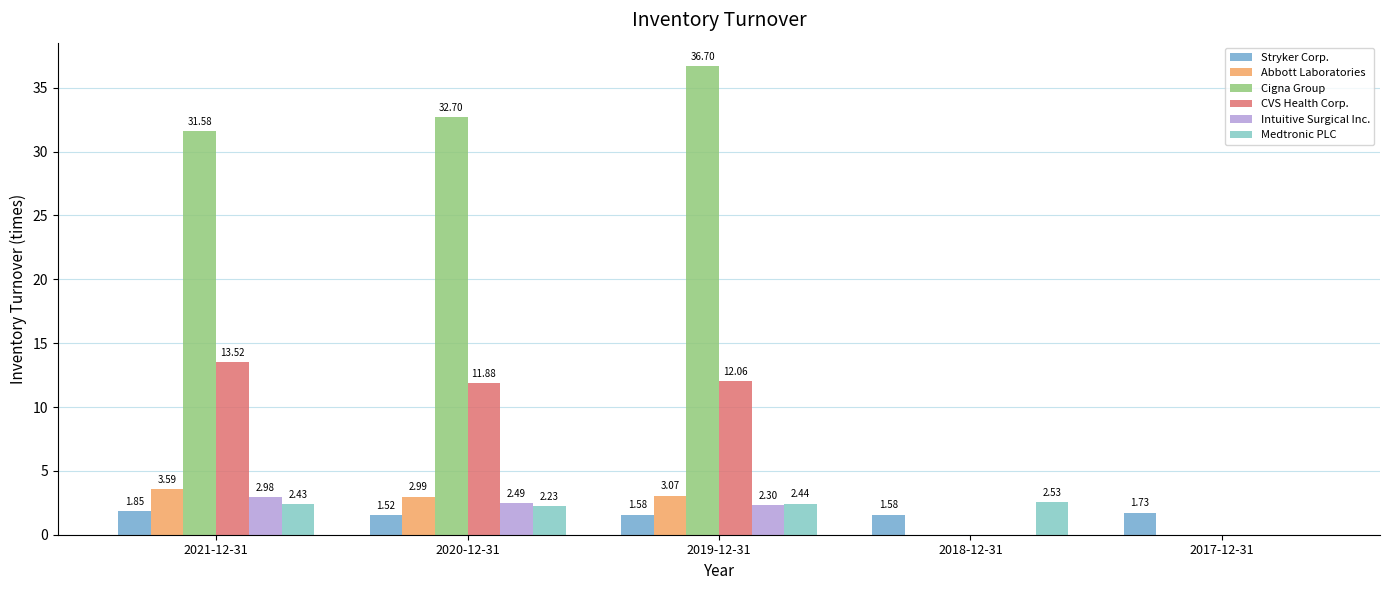

Where is CVS Health Corp. nearest to the value 6?

2020-12-31